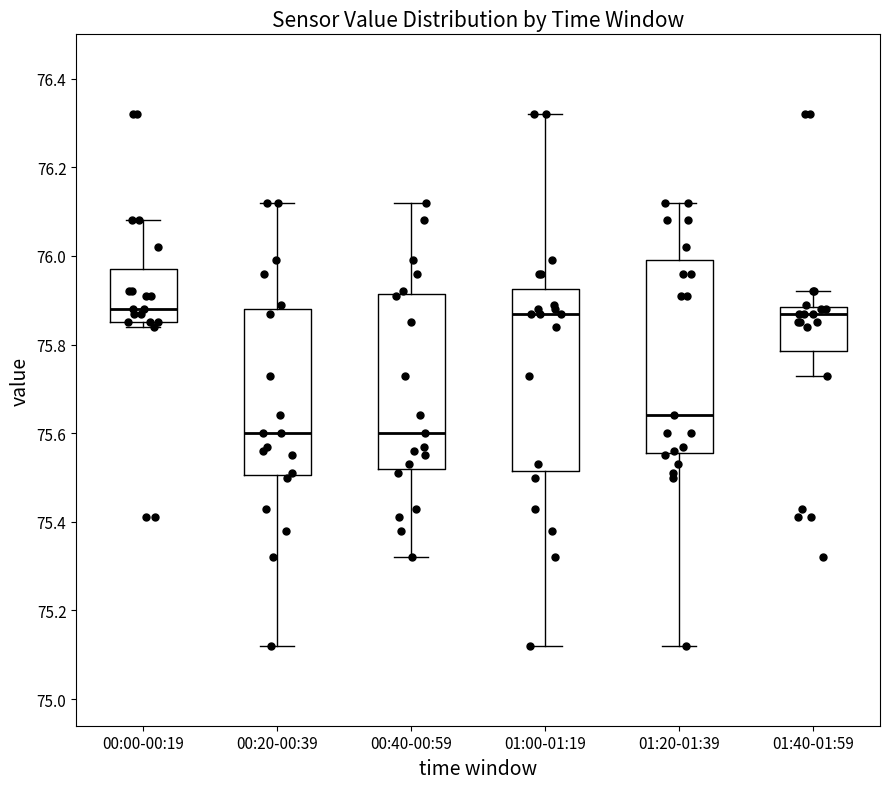

Reading left to right, transcribe this box plot: for each box, give where its median line is, the range the box spans, and where its two whiskers end, as read against the y-axis. The values are not printed on the chart, so give them approximately, as read against the axis.

00:00-00:19: median 75.88, box 75.86 to 75.98, whiskers 75.84 to 76.08
00:20-00:39: median 75.60, box 75.50 to 75.88, whiskers 75.12 to 76.12
00:40-00:59: median 75.60, box 75.52 to 75.92, whiskers 75.32 to 76.12
01:00-01:19: median 75.88, box 75.52 to 75.92, whiskers 75.12 to 76.32
01:20-01:39: median 75.64, box 75.56 to 76.00, whiskers 75.12 to 76.12
01:40-01:59: median 75.88 (just below the box's upper edge), box 75.78 to 75.88, whiskers 75.74 to 75.92